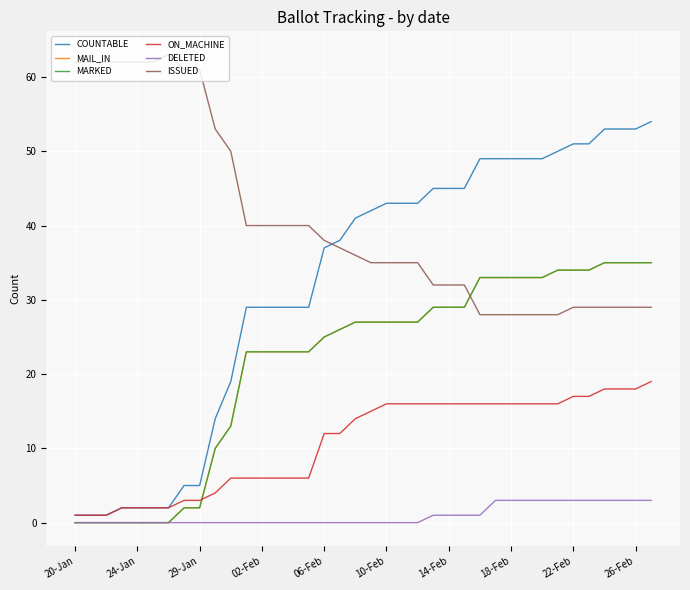

Is this an area chart (filled region under the line)?

No